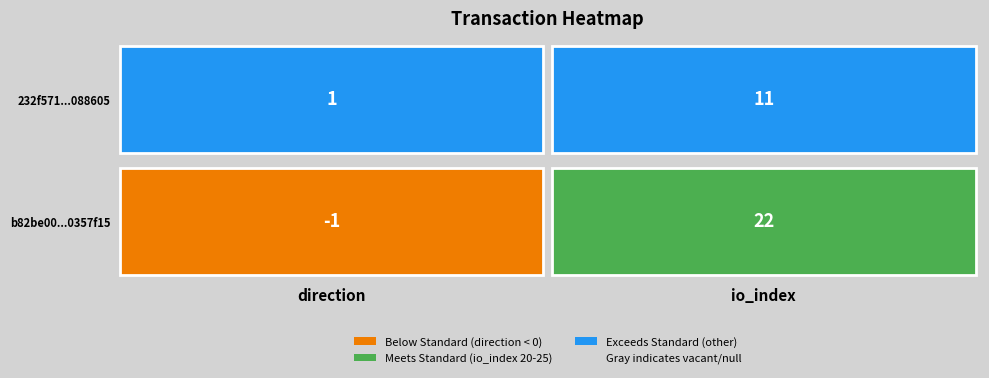

At how many categories does at least one series exceed 20?

1